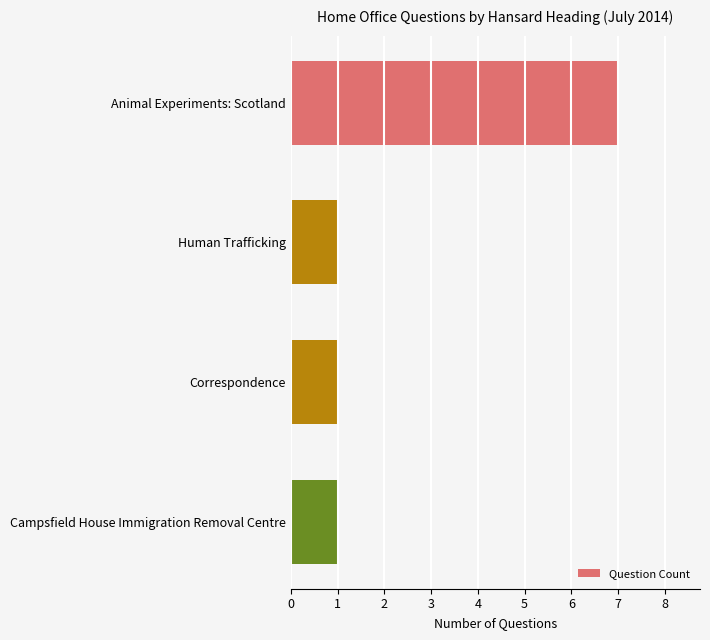

What is the maximum value shown in the chart?

7